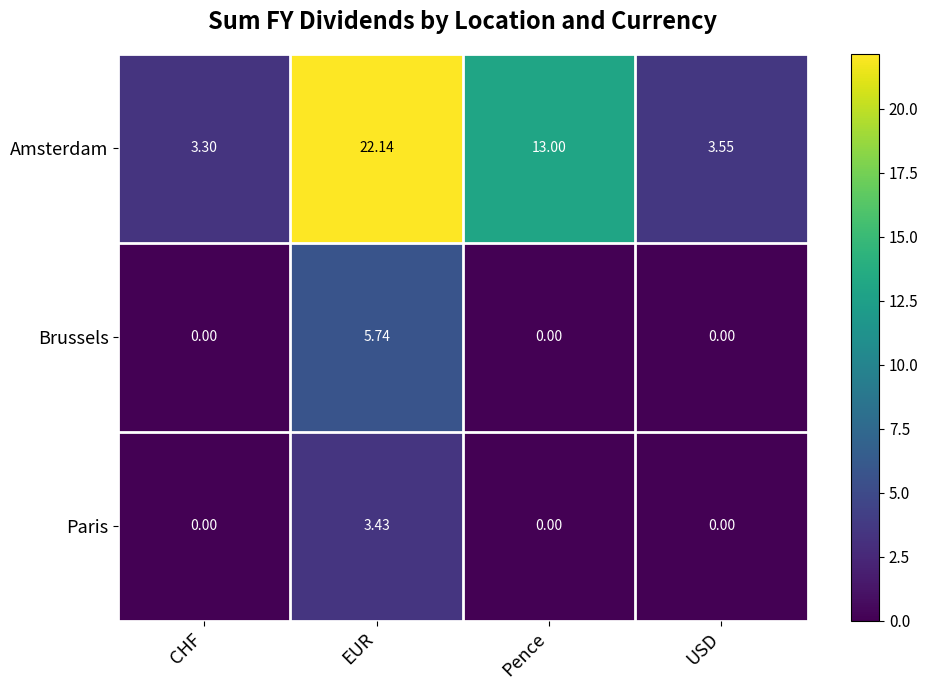

Which category has the highest value across all series?

EUR